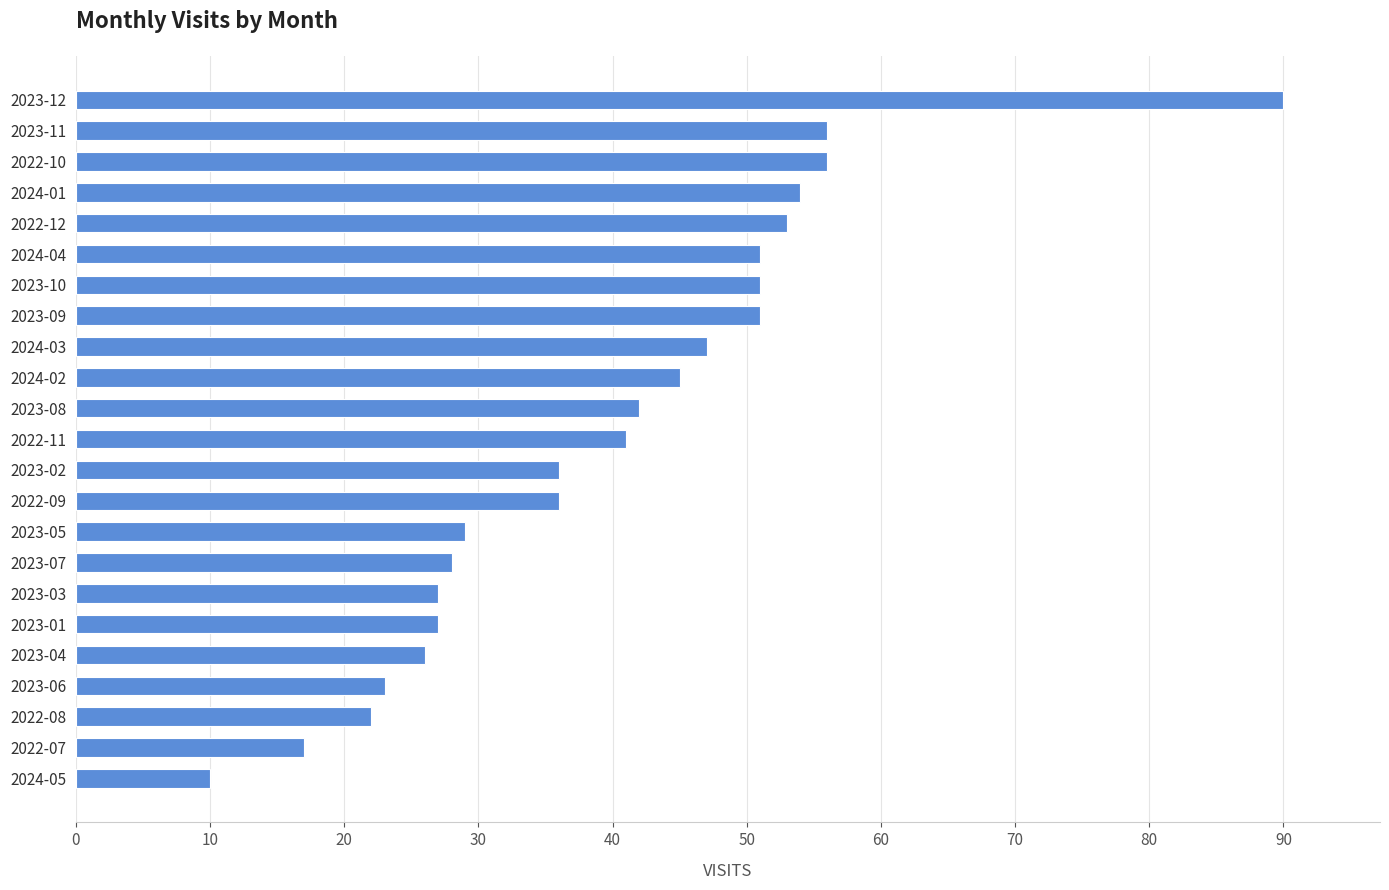

True or false: the data shows 11 at 2022-10.

False